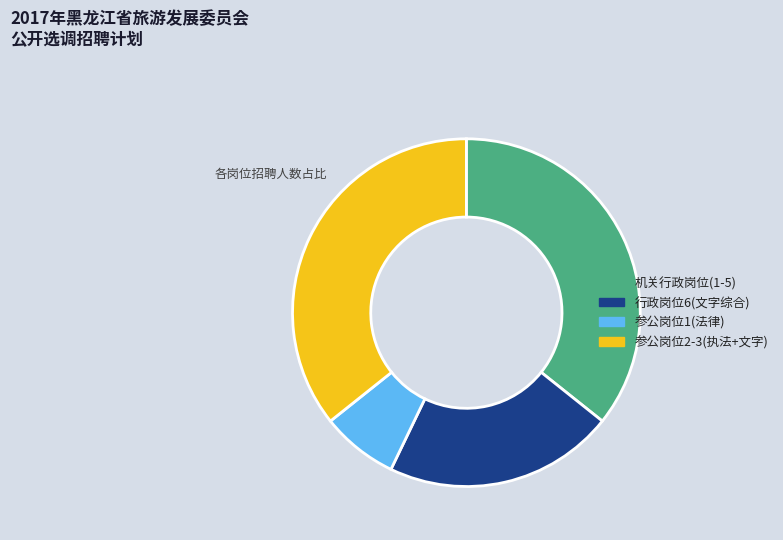

Combined, do 行政岗位6(文字综合) and 机关行政岗位(1-5) account for over 50%?

Yes